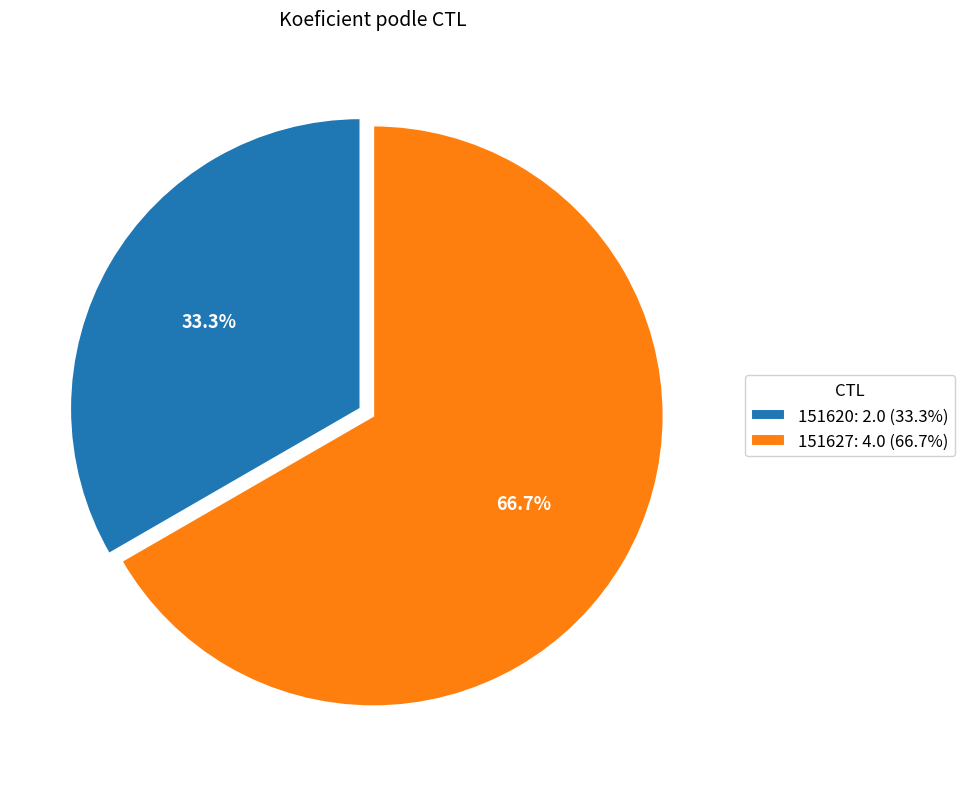

To the nearest percent, what is the difference between the 151620 and 151627 slice percentages?

33%